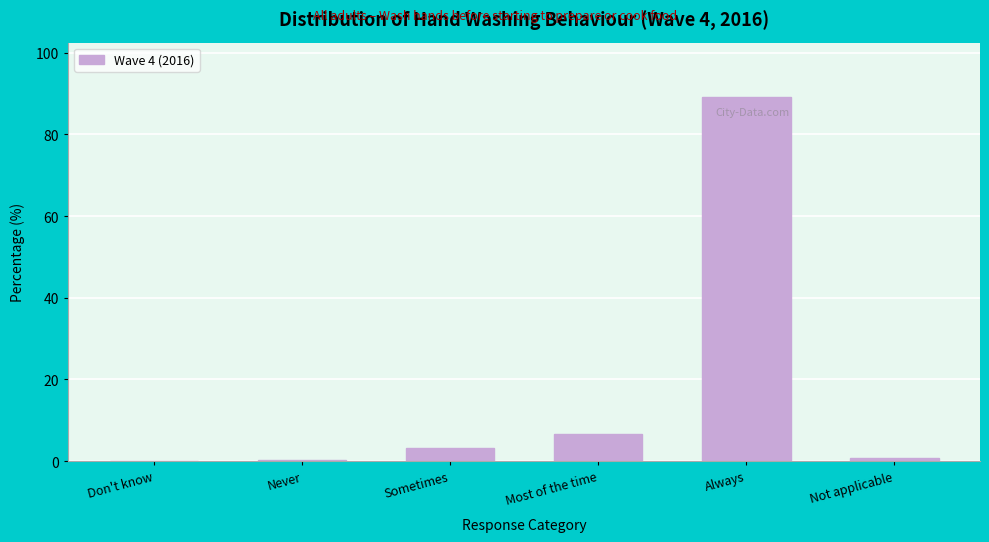

The value at Sometimes is 3.3. True or false?

True